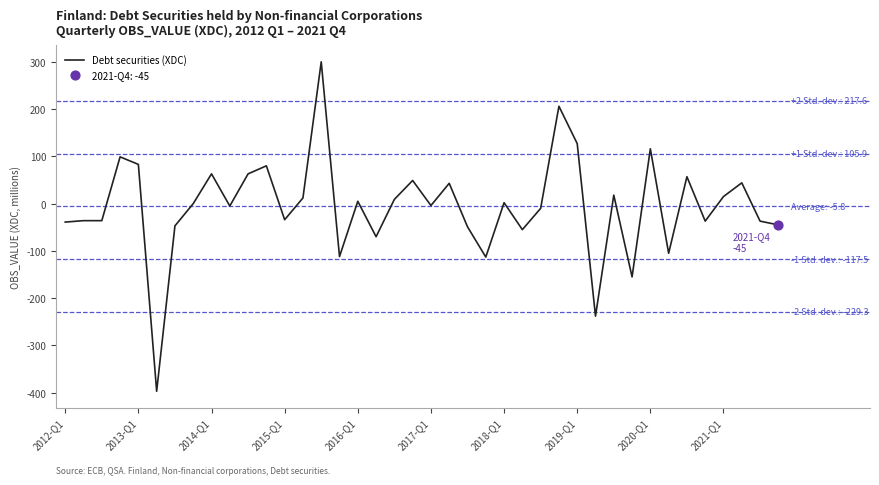

What is the greatest value displayed?

300